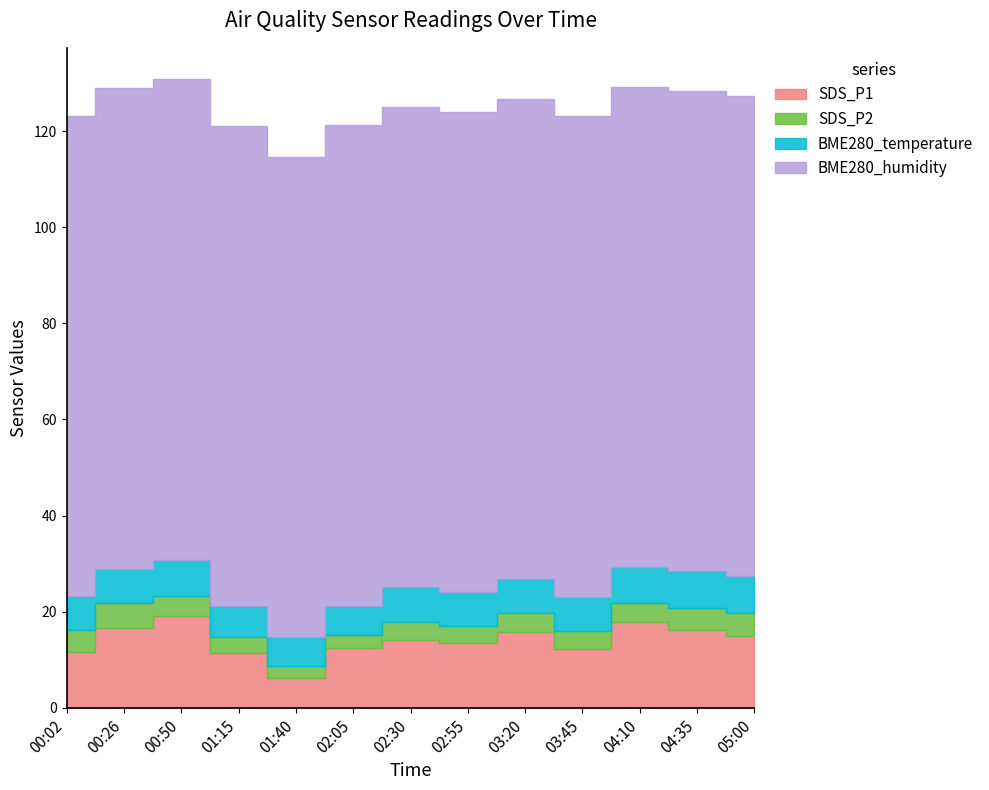

True or false: SDS_P1 and BME280_temperature cross at least once.

False